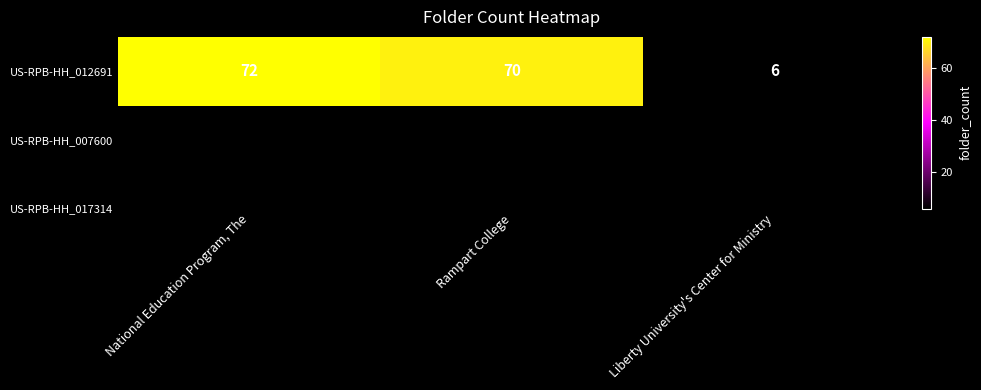

True or false: the data shows 10 at Liberty University's Center for Ministry.

False